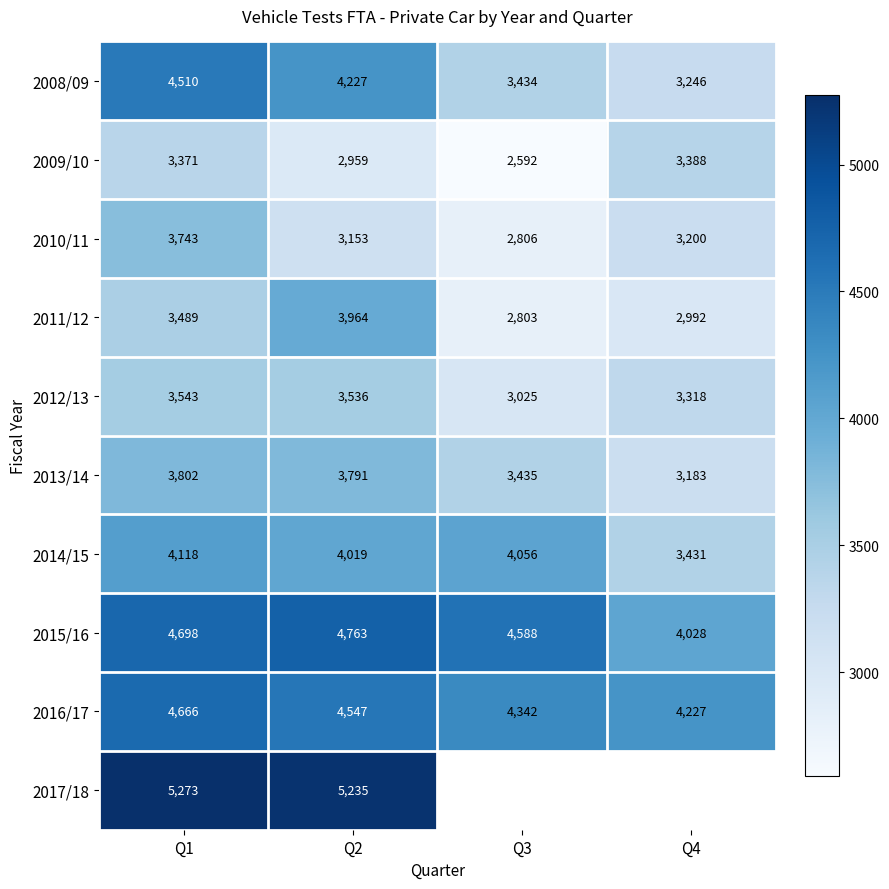

Rank the series at Q1 from lowest to highest value.

2009/10, 2011/12, 2012/13, 2010/11, 2013/14, 2014/15, 2008/09, 2016/17, 2015/16, 2017/18